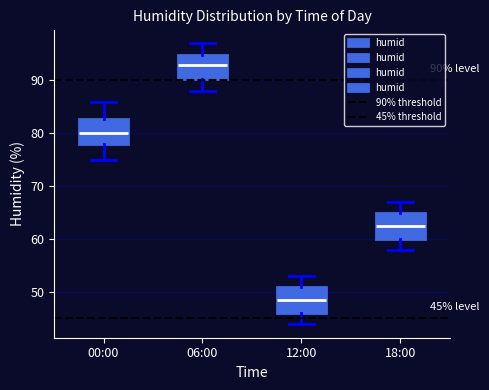

Which box has the lowest median line?

12:00